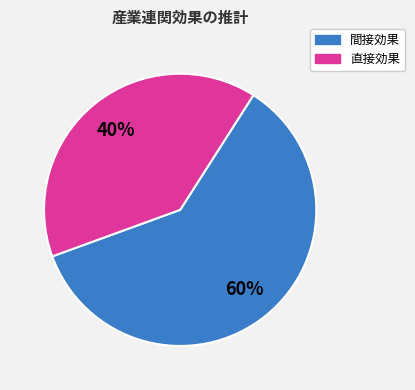

To the nearest percent, what is the average slice percentage?

50%